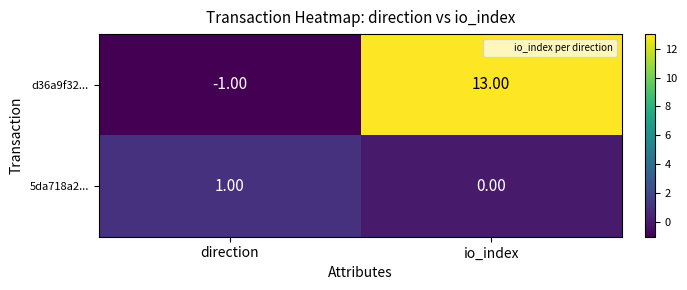

How many values in d36a9f32... are above zero?

1